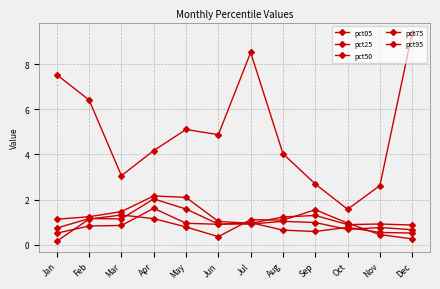

What is the average value of the pct50 series?

1.0